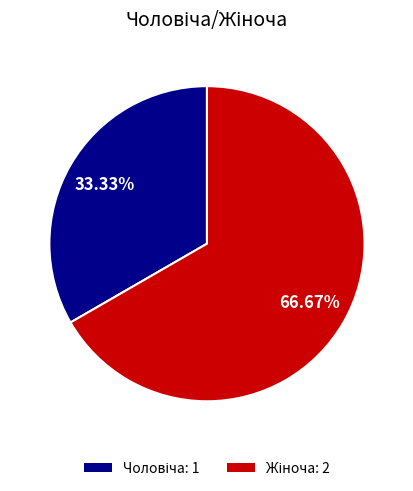

Does any single category account for the majority?

Yes